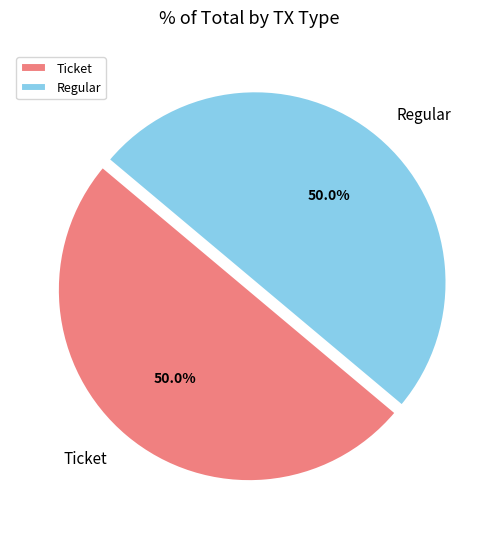

What percentage is the Regular slice, to the nearest percent?

50%